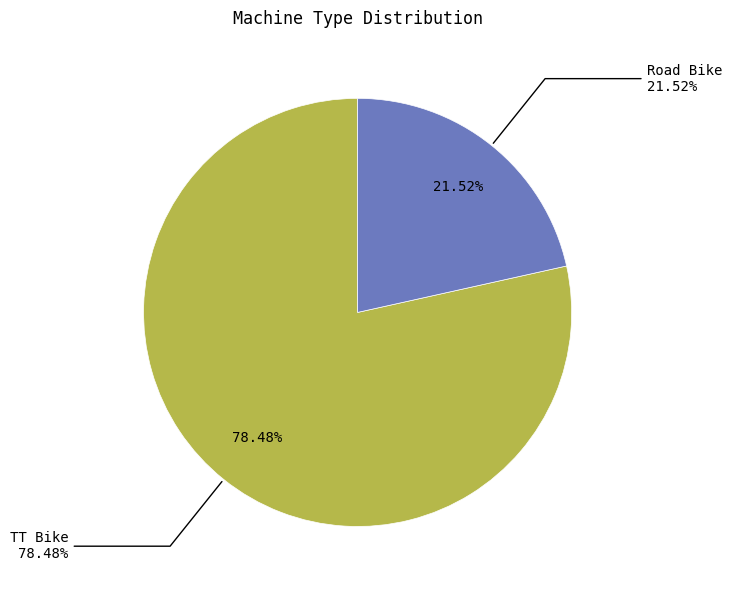

Does any single category account for the majority?

Yes